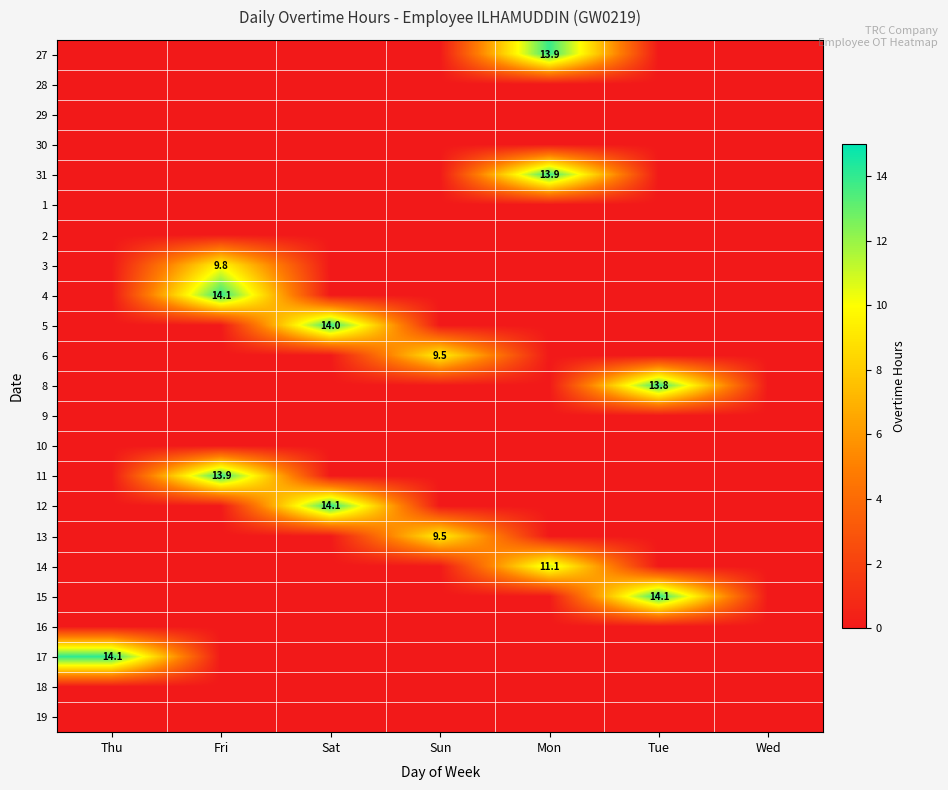

What is the difference between the maximum and minimum values in the 5 series?

14.0